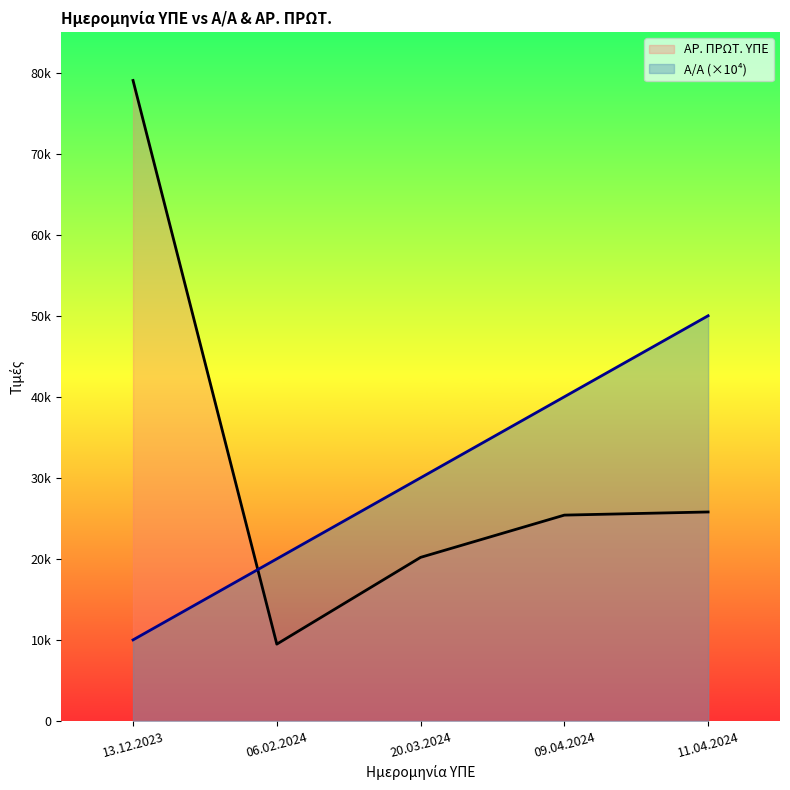

What is the difference between the second highest and second lowest values in the ΑΡ. ΠΡΩΤ. ΥΠΕ series?

5602